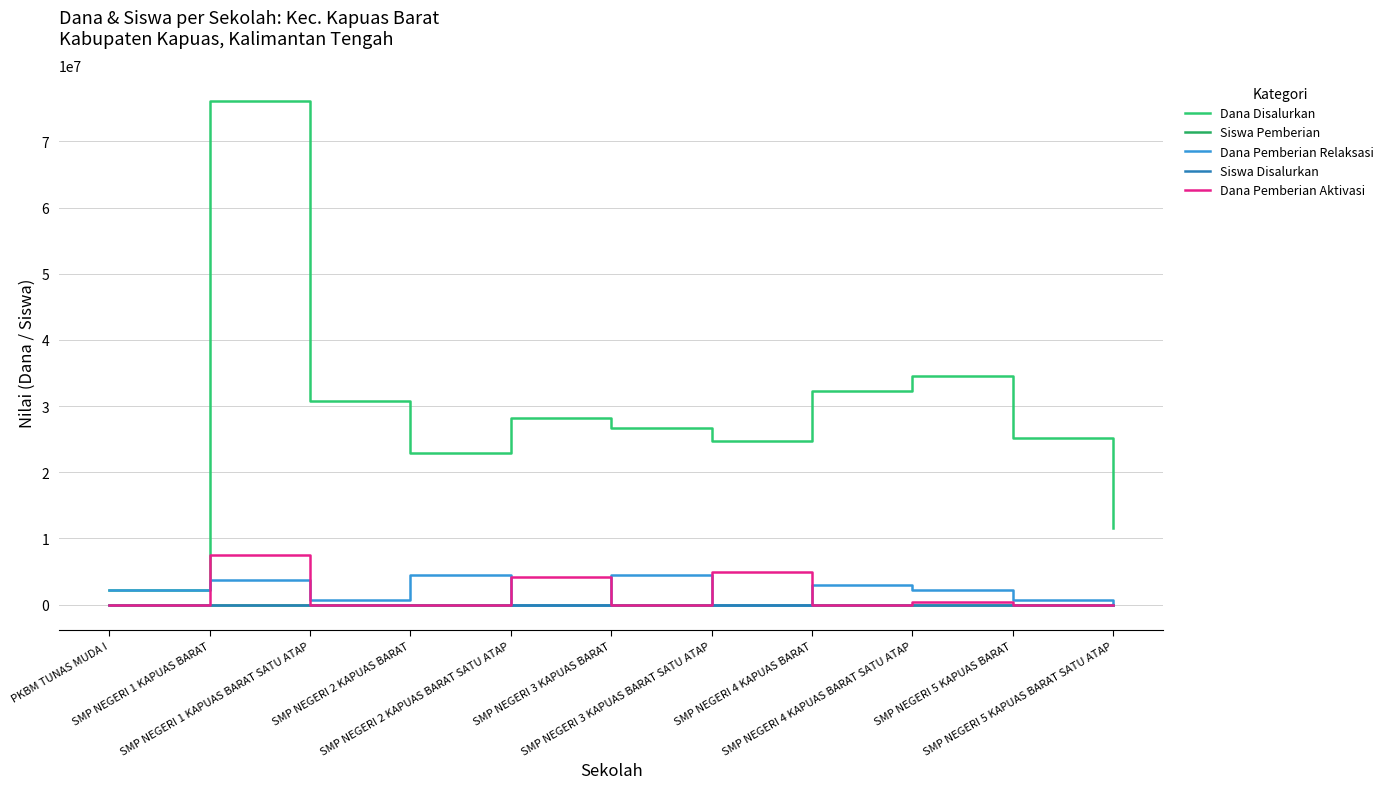

How many lines are shown in the chart?

5